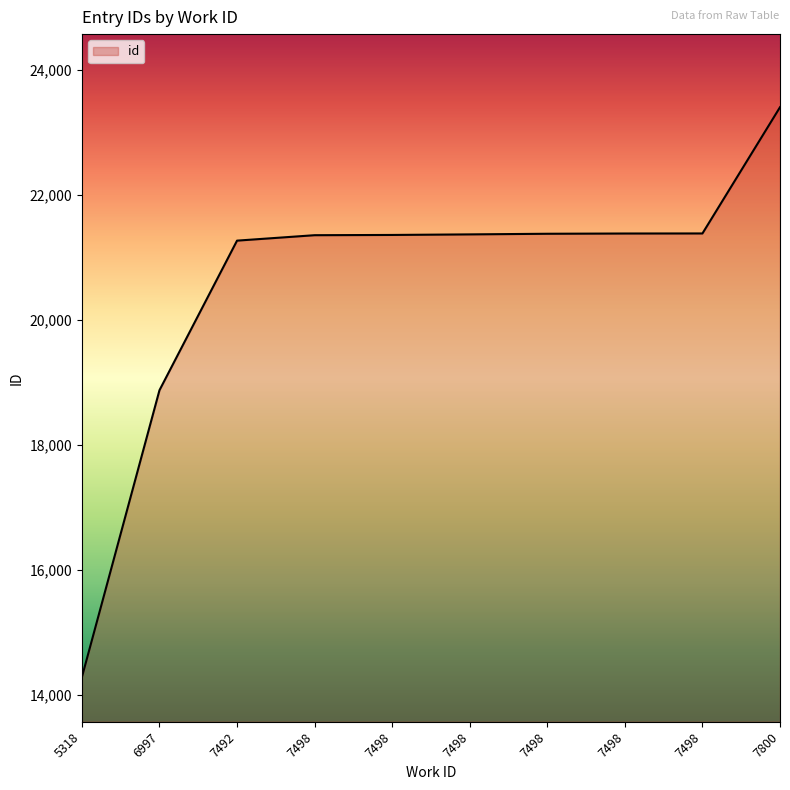

Does the chart have visible grid lines?

No